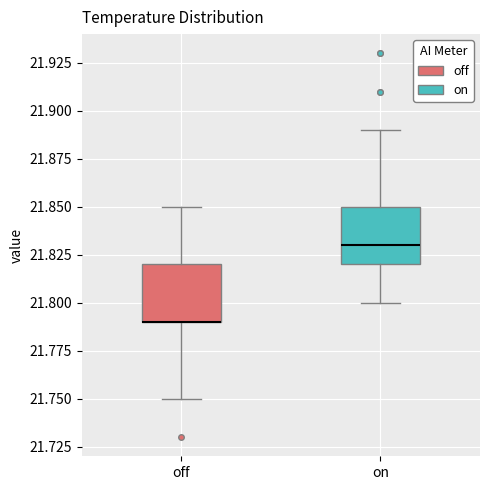

Reading left to right, read every box against the y-axis: the position of its median line, the range the box covers, and the ends of its whiskers. The values are not printed on the chart, so give them approximately, as read against the axis.

off: median 21.79 (drawn on the box's lower edge), box 21.79 to 21.82, whiskers 21.75 to 21.85
on: median 21.83, box 21.82 to 21.85, whiskers 21.80 to 21.89